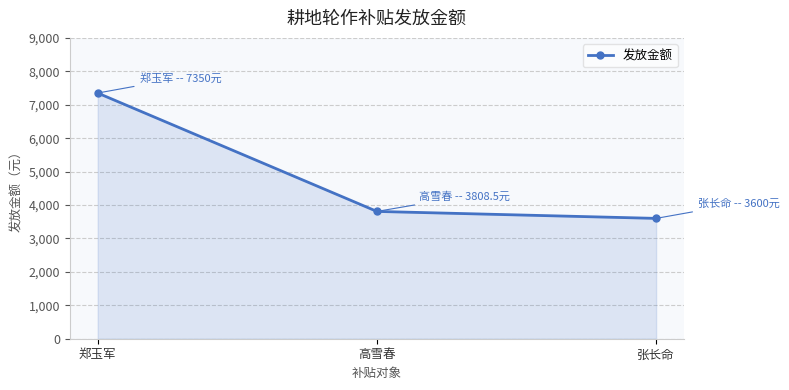

What is the change in value from 高雪春 to 张长命?

-208.5